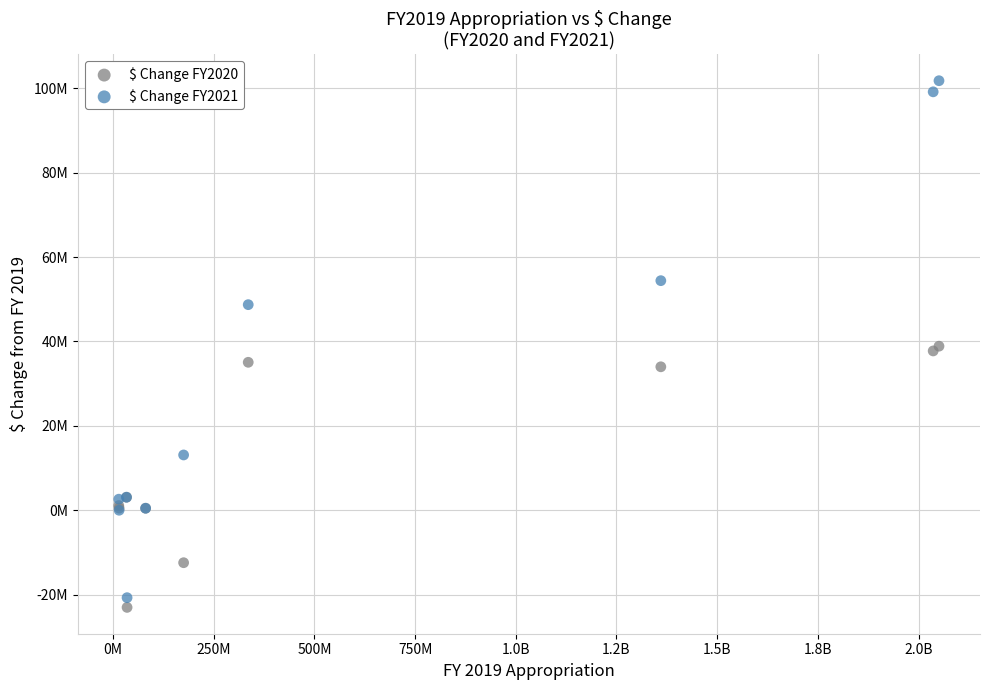

Which series has the largest Y range (max minus min)?

$ Change FY2021